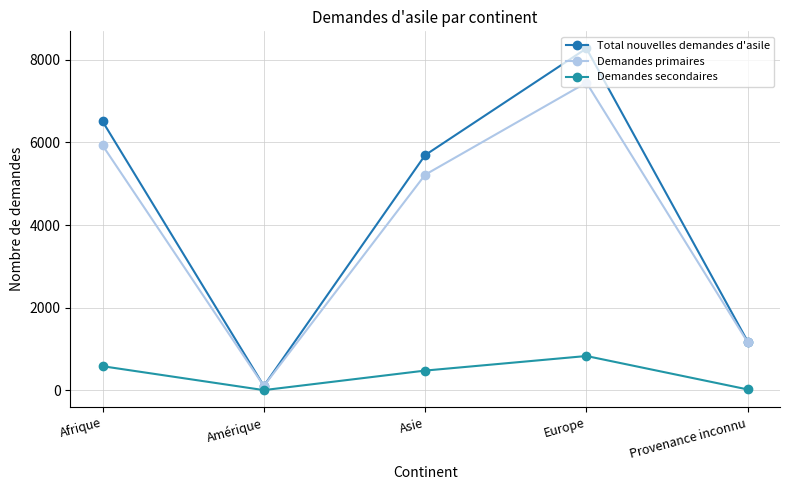

The value of Demandes primaires at Europe is 7448. True or false?

True